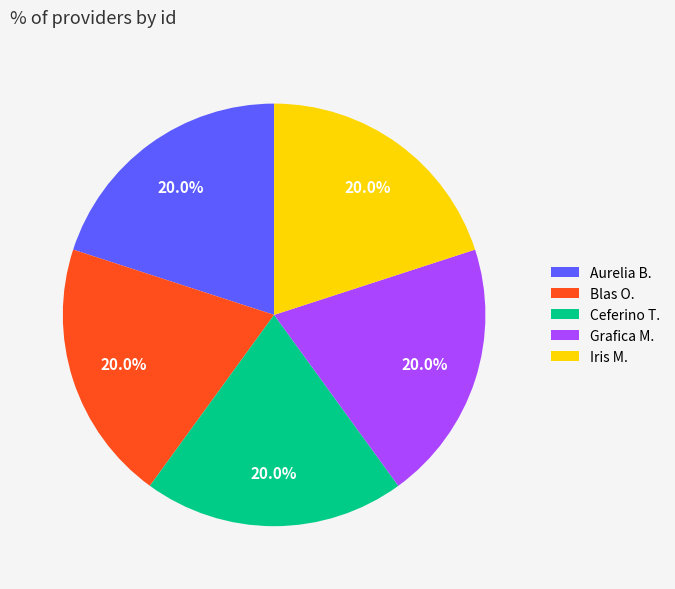

How many segments does this pie chart have?

5